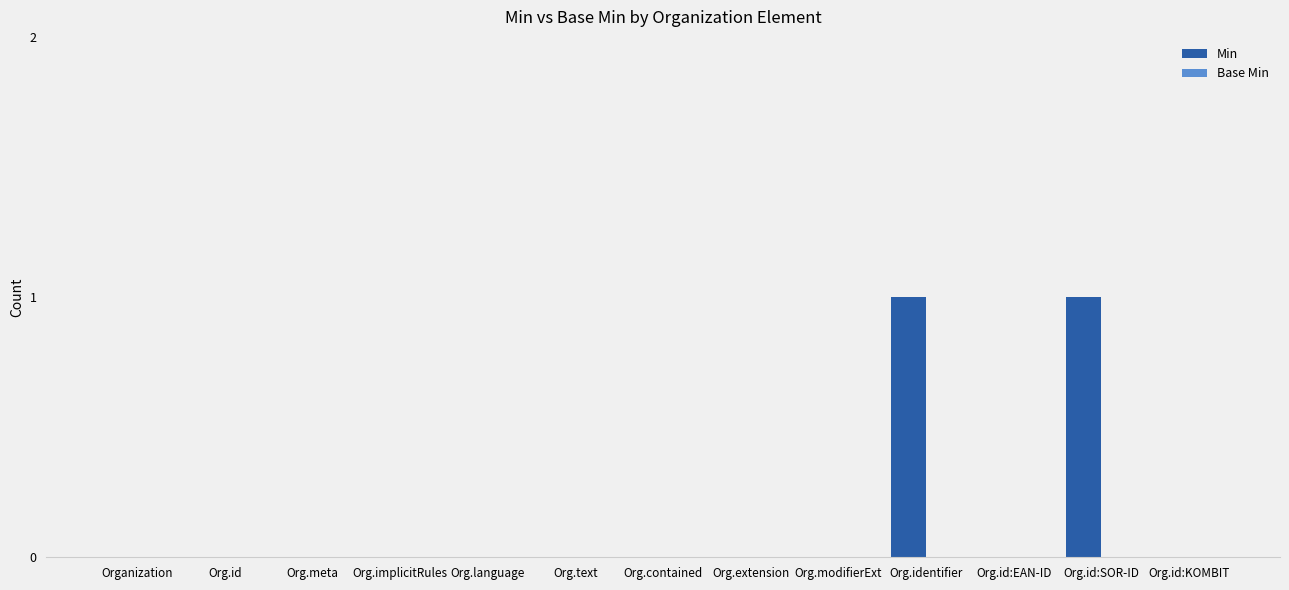

Is it true that the value at Org.implicitRules is 0?

True